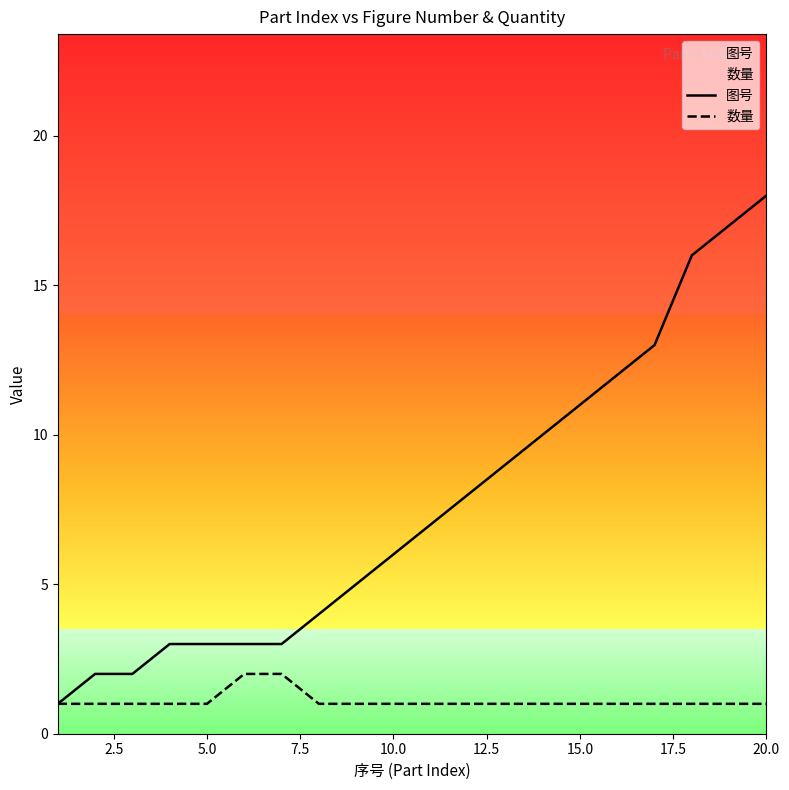

What is the maximum value shown in the chart?

18